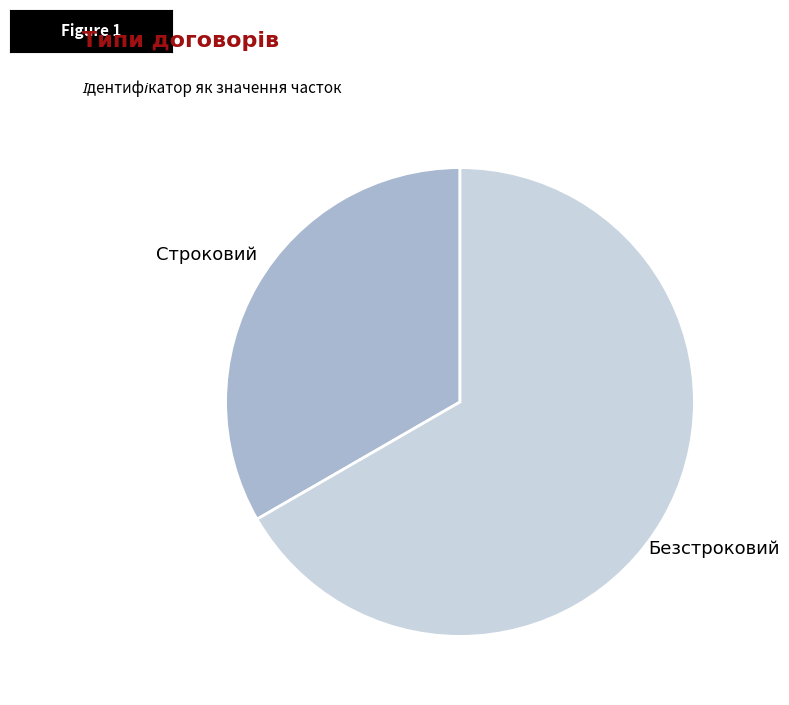

How many slices are in this pie chart?

2